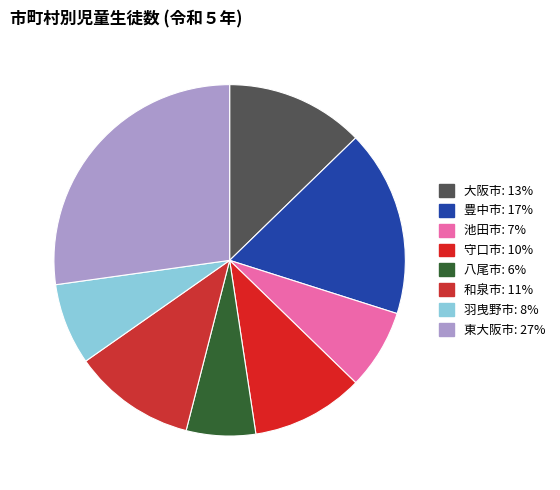

To the nearest percent, what is the average slice percentage?

12%